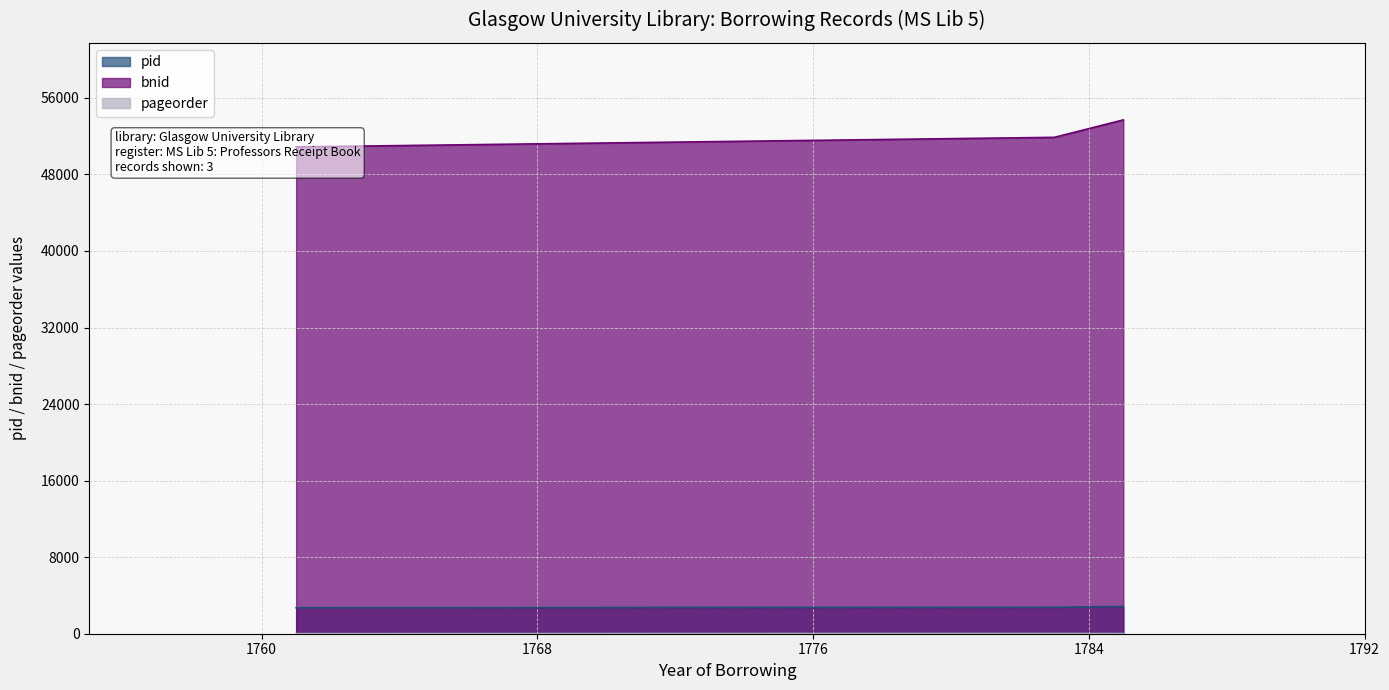

What is the sum of all bnid values?

156454